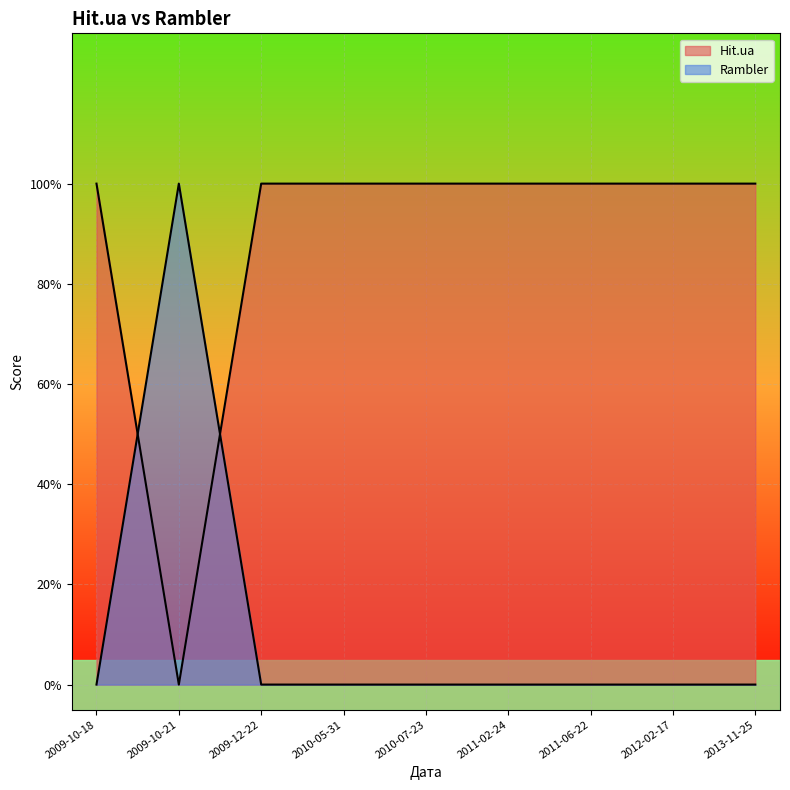

Between 2010-05-31 and 2013-11-25, which is larger?

2010-05-31